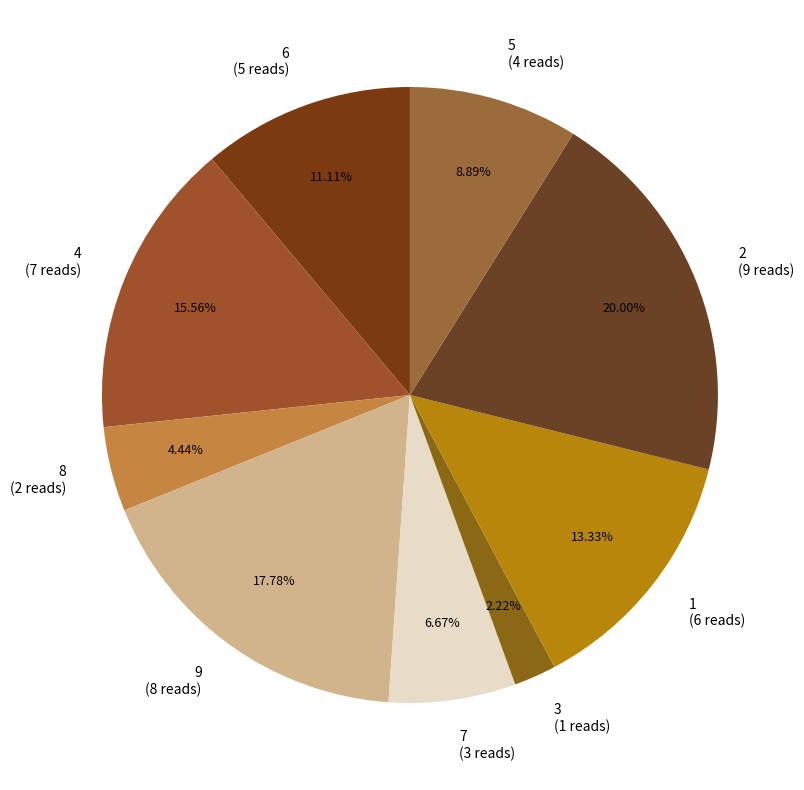

What percentage is the 7 slice, to the nearest percent?

7%